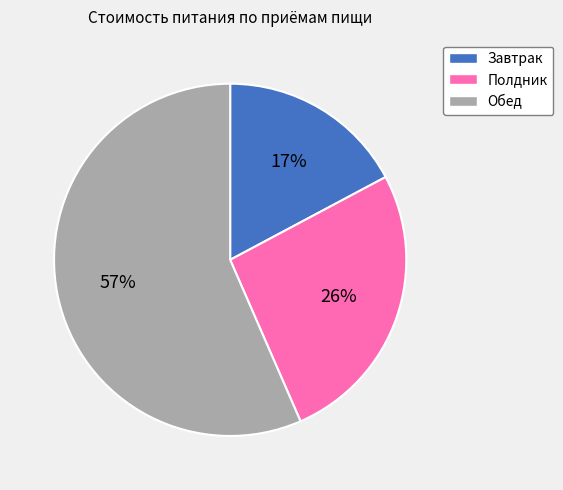

Which has a higher value, Обед or Завтрак?

Обед